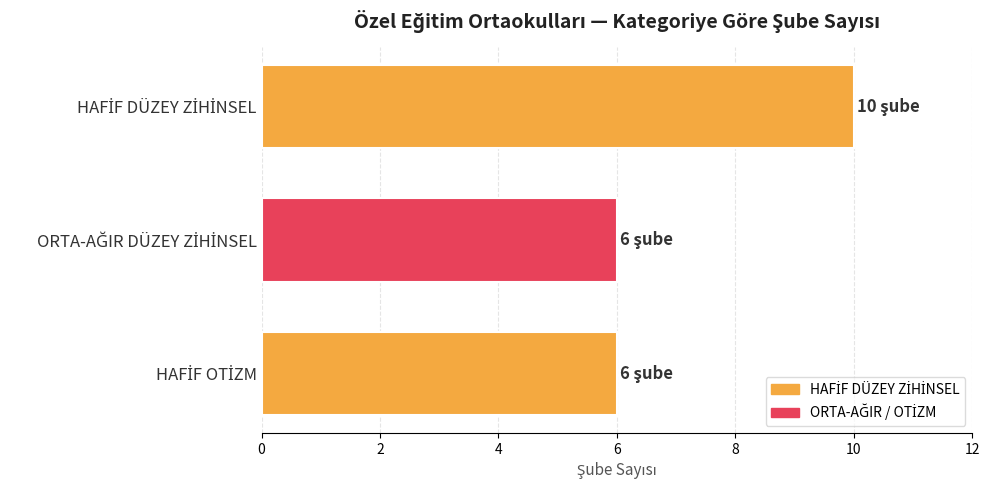

What is the smallest value displayed?

6